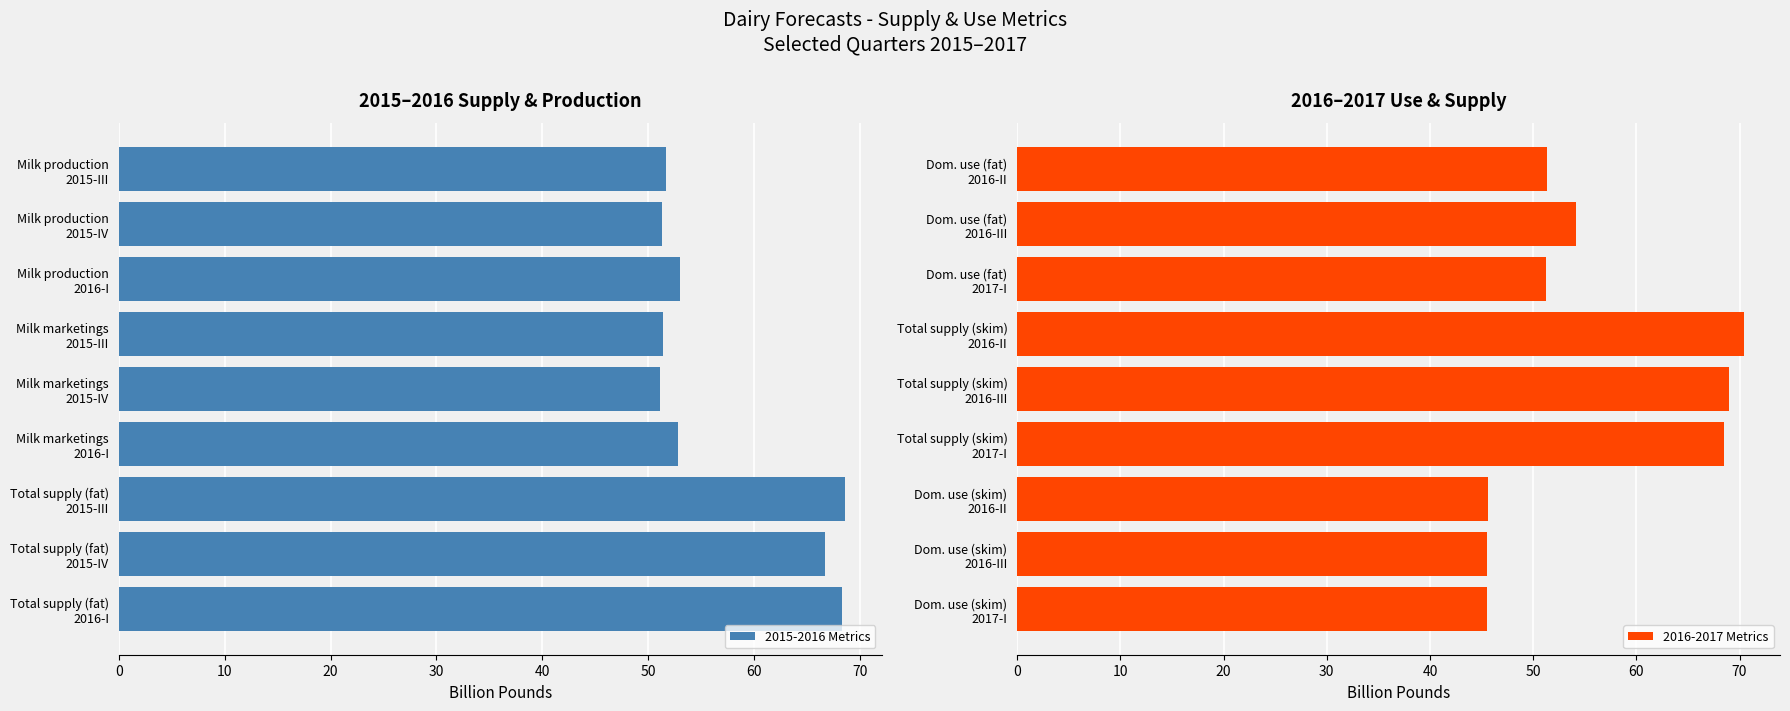

What are all the series names shown in the legend?

2015-2016 Metrics, 2016-2017 Metrics